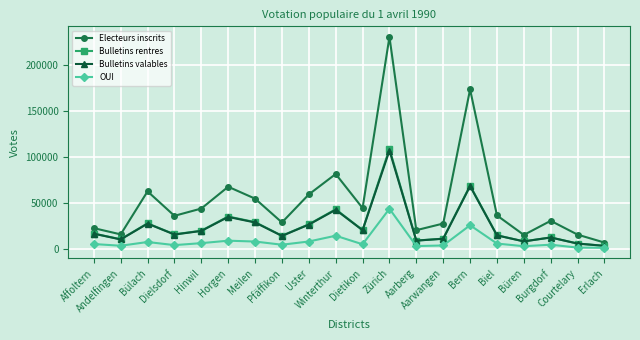

At which category is the sum across all series the highest?

Zürich